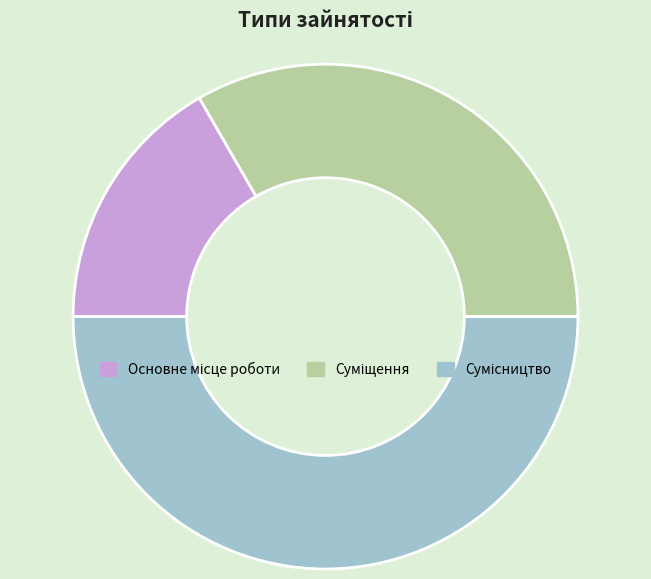

Count the number of slices in the pie.

3